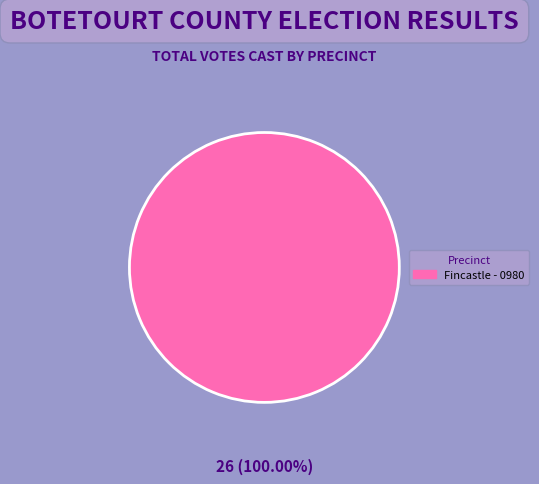

Does any single category account for the majority?

Yes